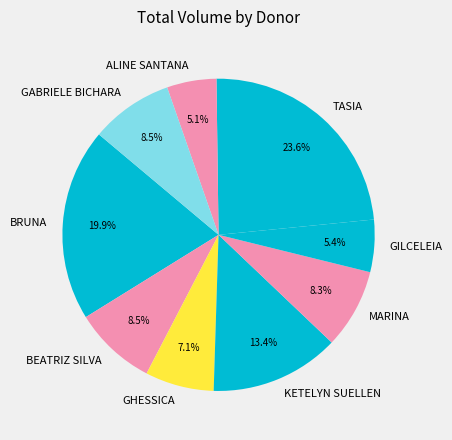

How much of the chart is everything except BRUNA?

80.1%